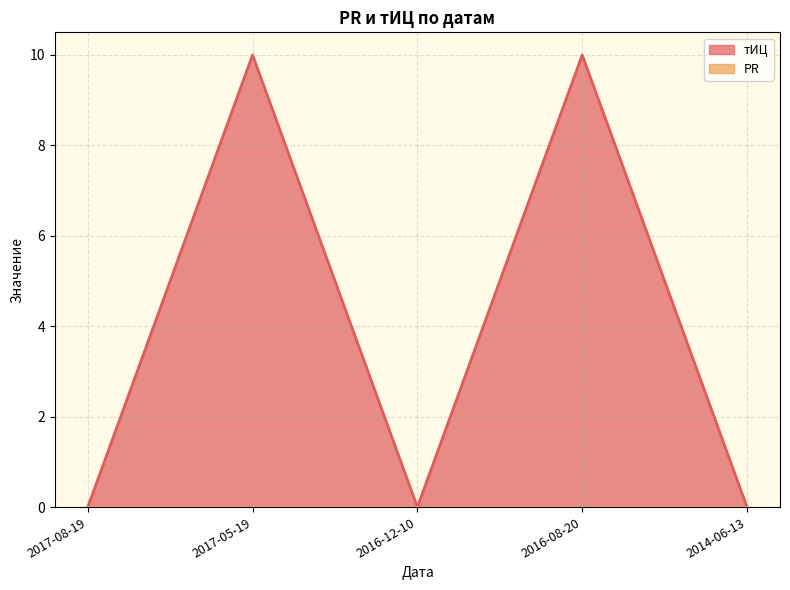

At which category does the data reach its first local valley?

2016-12-10